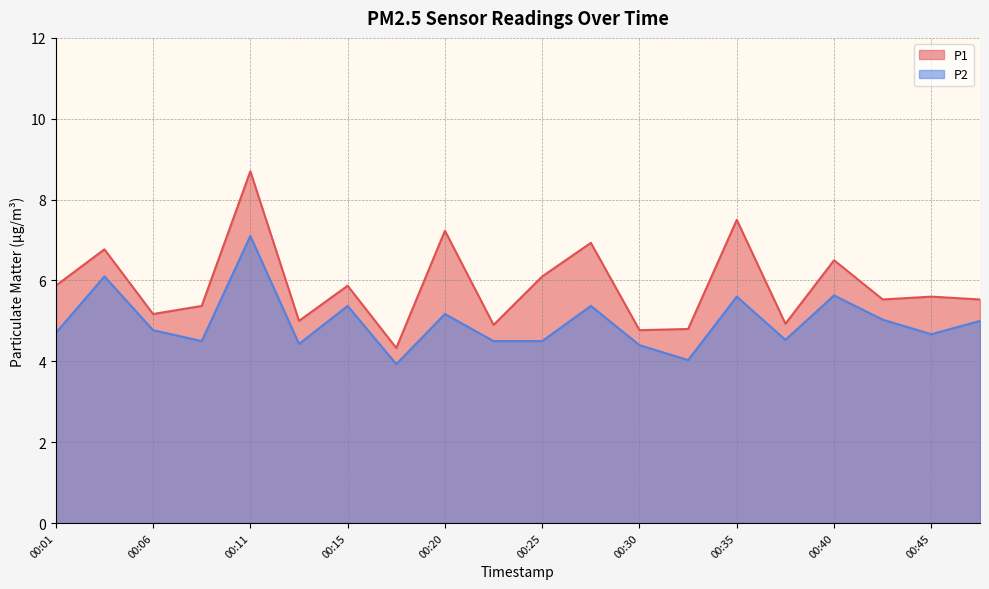

How many interior local valleys does the P1 series have?

7